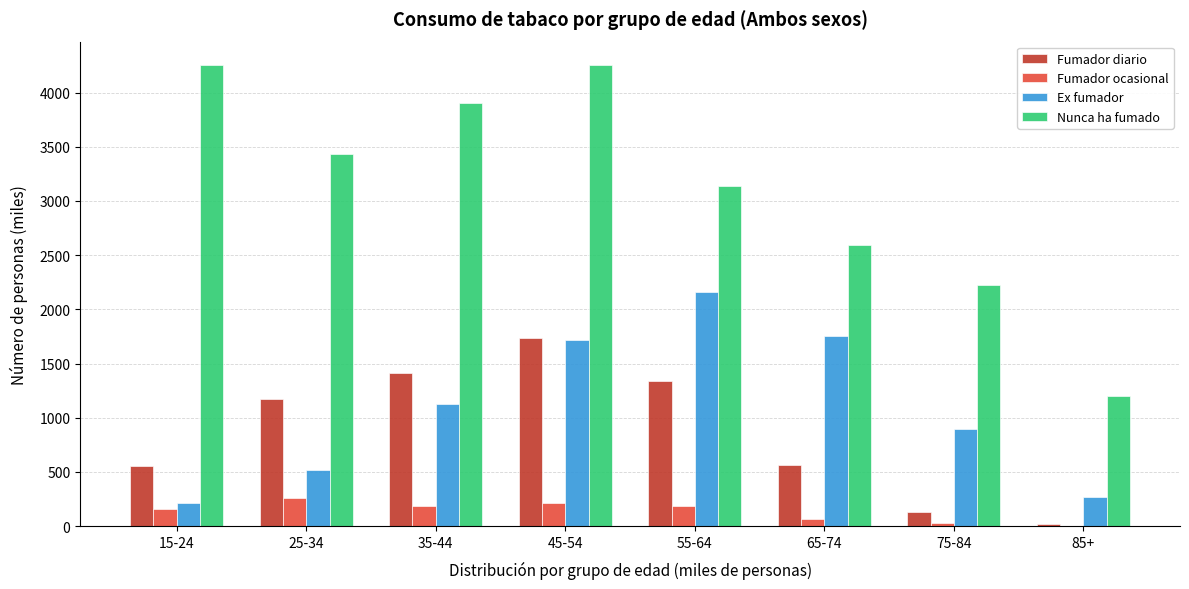

At which category is the sum across all series the highest?

45-54